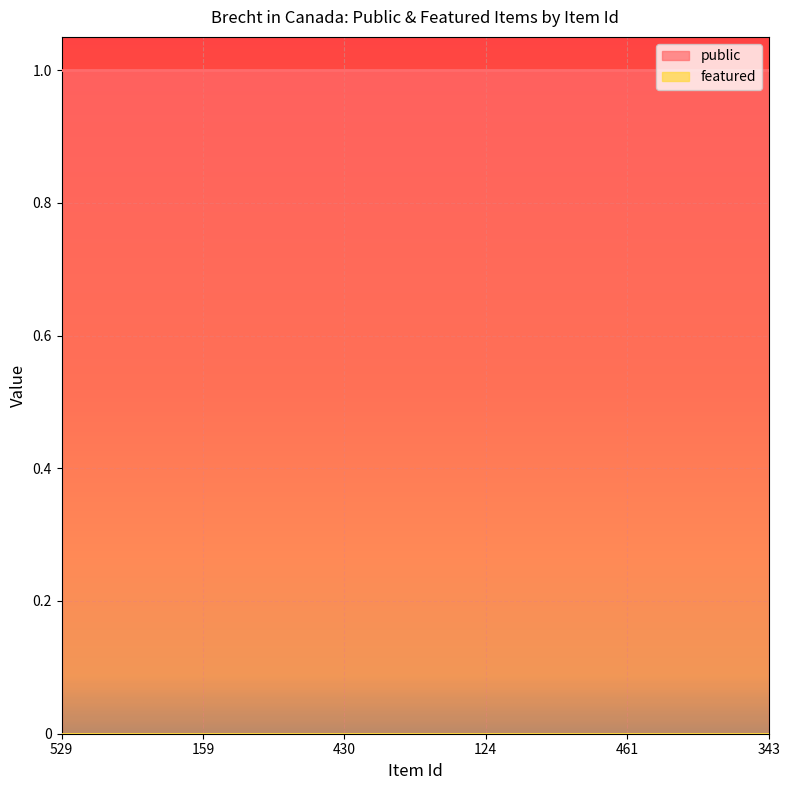

Which has a higher value, 159 or 343?

159